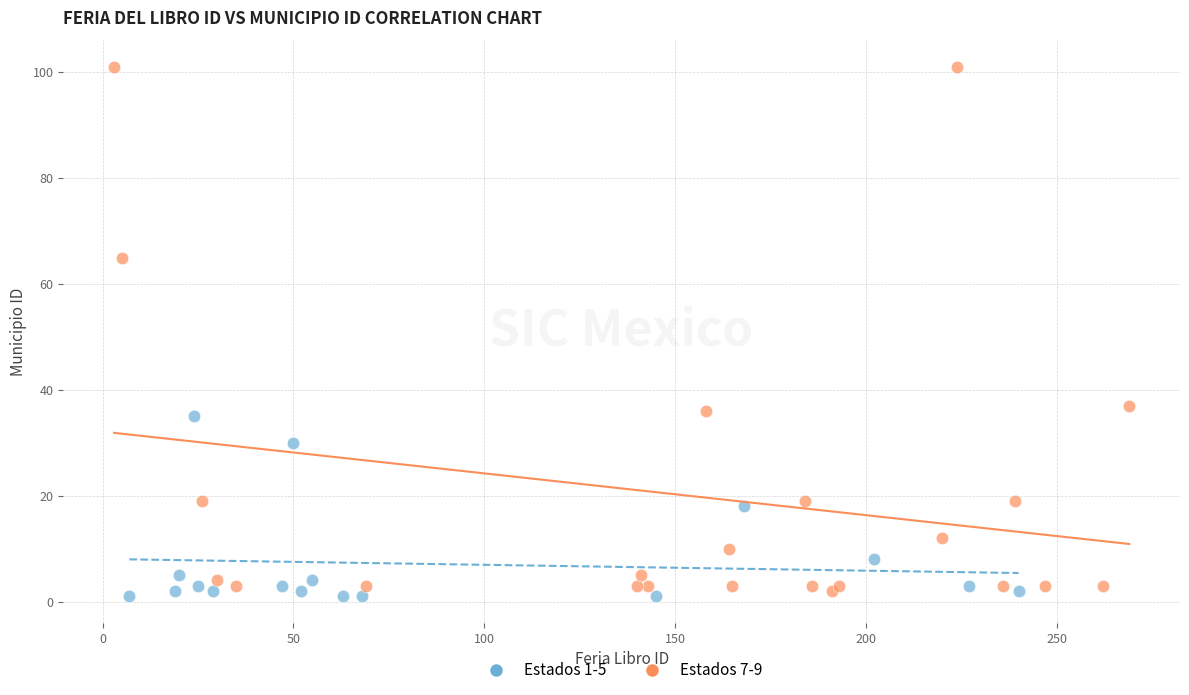

Which series reaches the maximum Y coordinate?

Estados 7-9